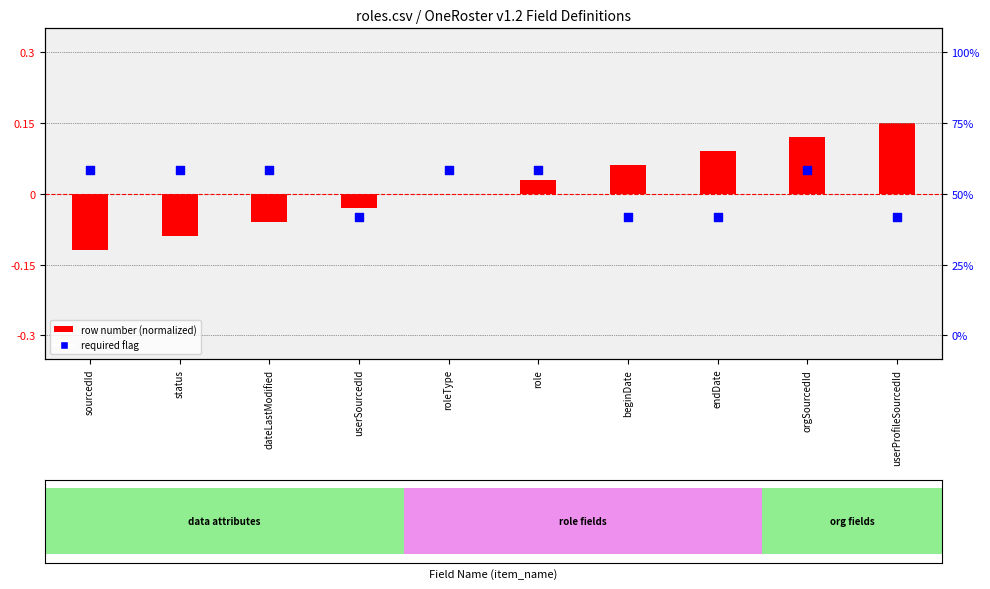

Which series has the largest total across all categories?

row number (normalized)